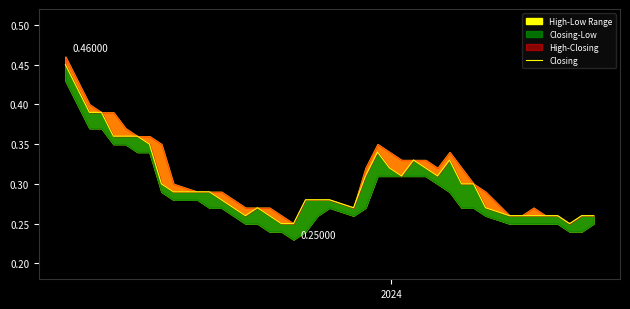

Count the number of categories in the chart.

40